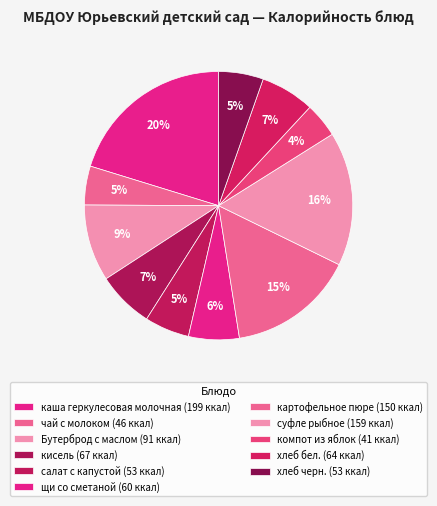

What percentage do суфле рыбное and щи со сметаной together represent?

22.3%